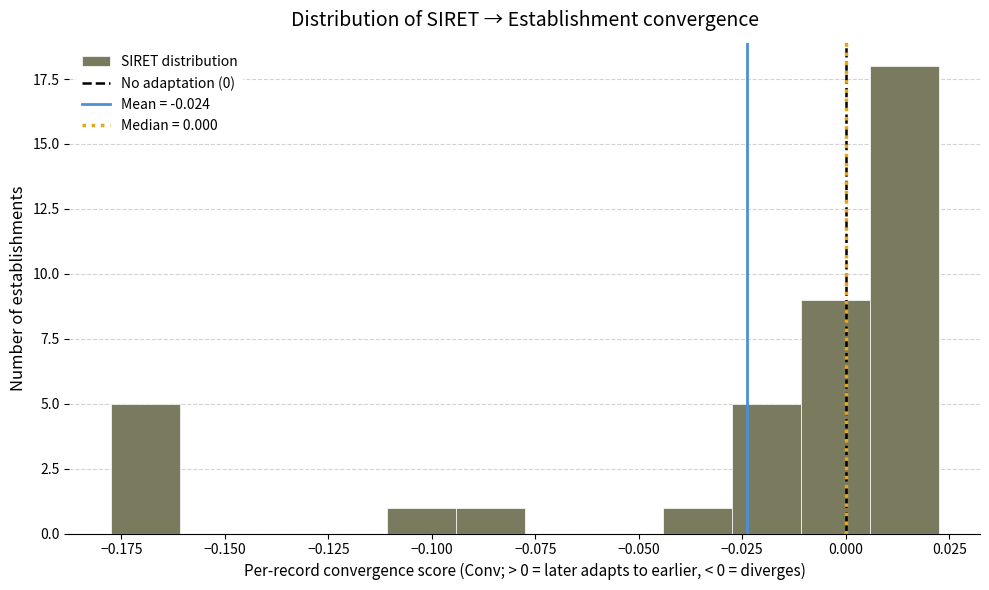

Read against the x-axis, roughly where is the centre of the tallest bar?

0.015